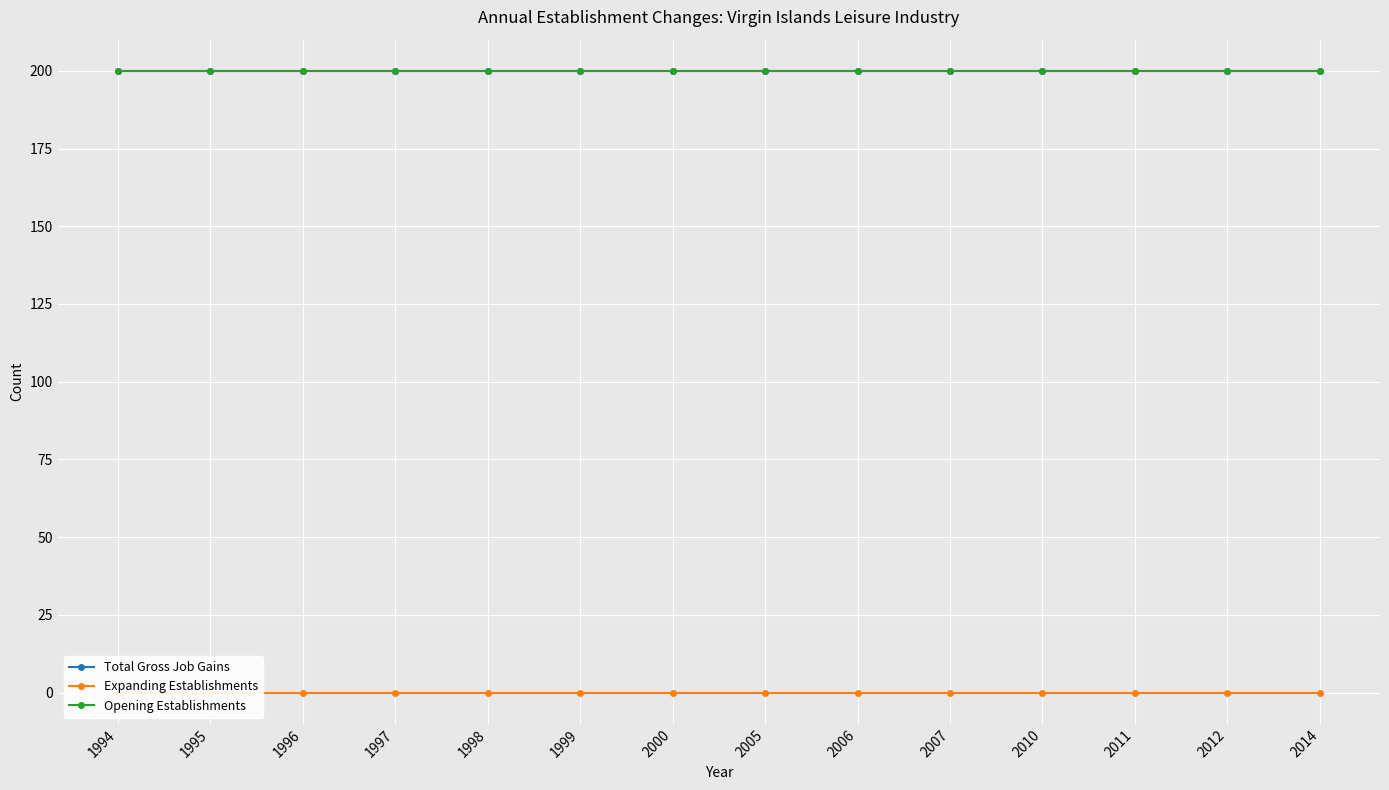

Between 1999 and 2011, which series saw the biggest shift?

Total Gross Job Gains